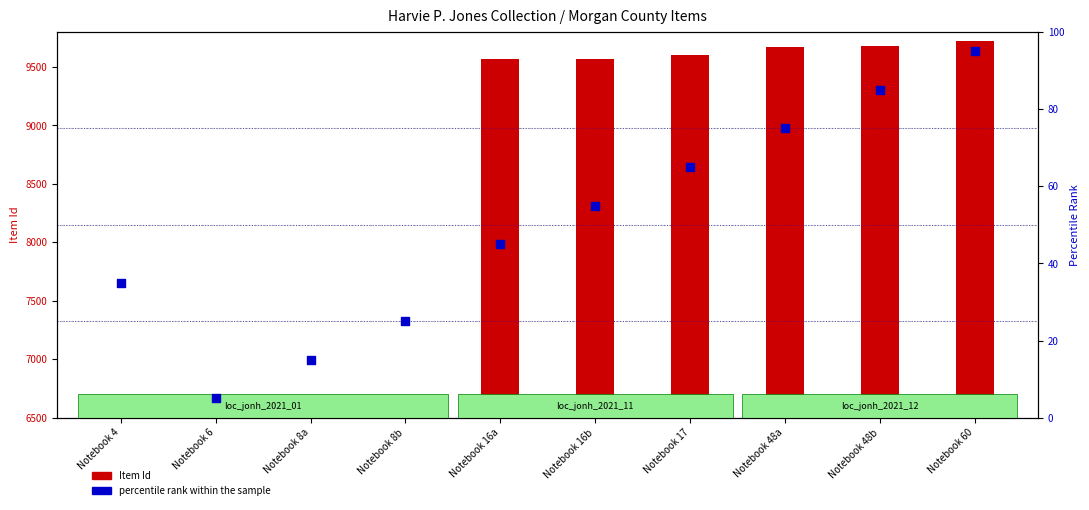

Is the value of percentile rank within the sample at Notebook 8b greater than the value of Item Id (count) at Notebook 16a?

No